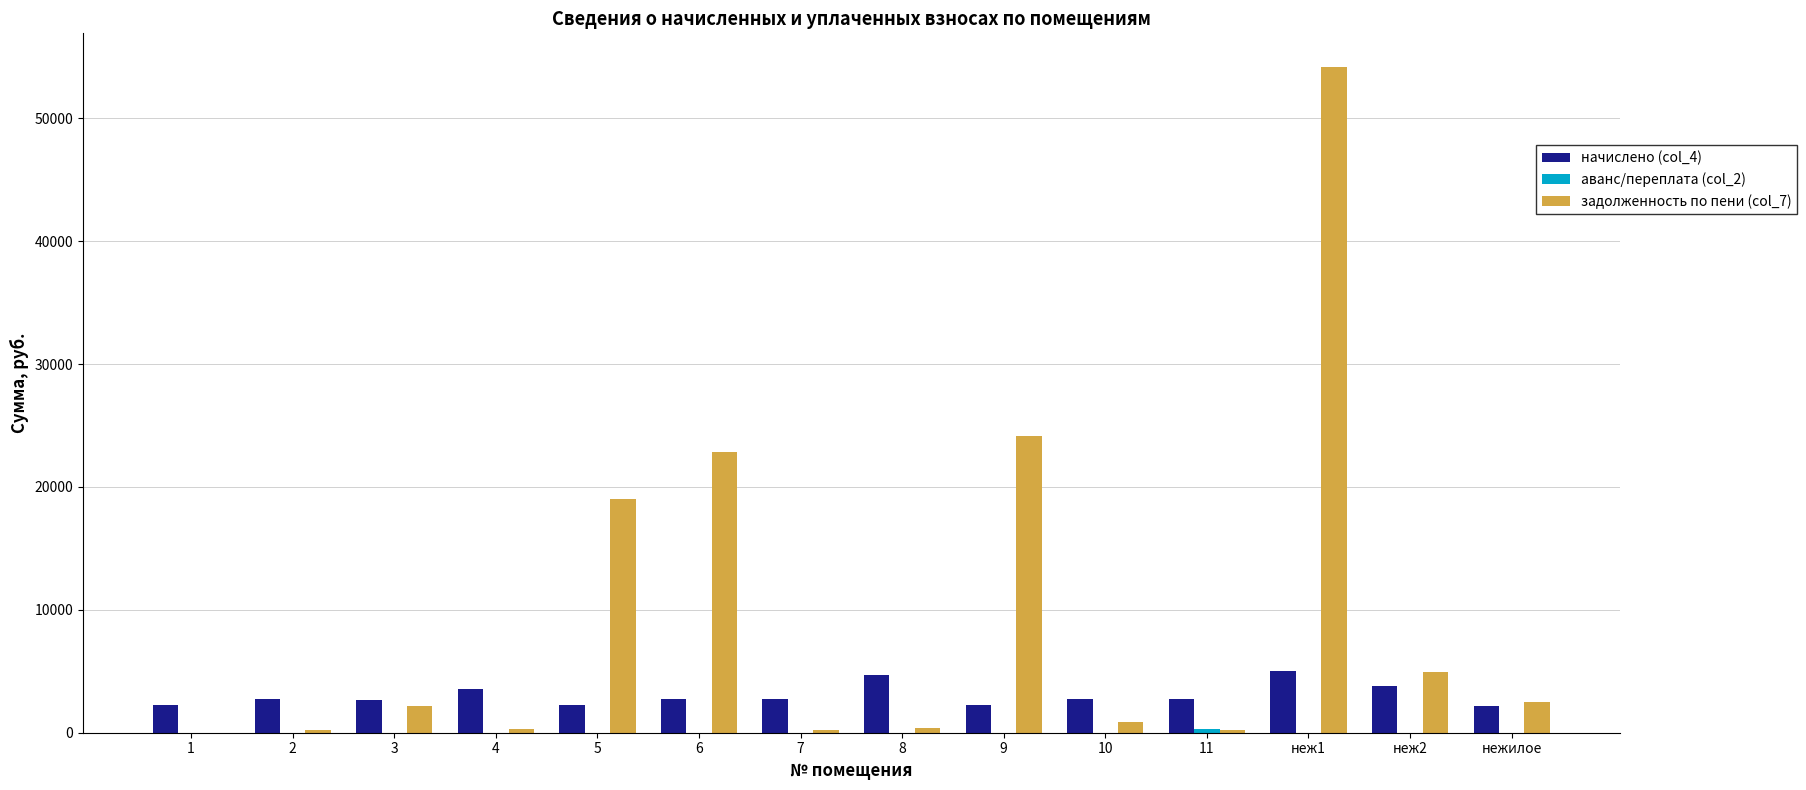

What is the spread (max minus min) of values at 2?

2709.2